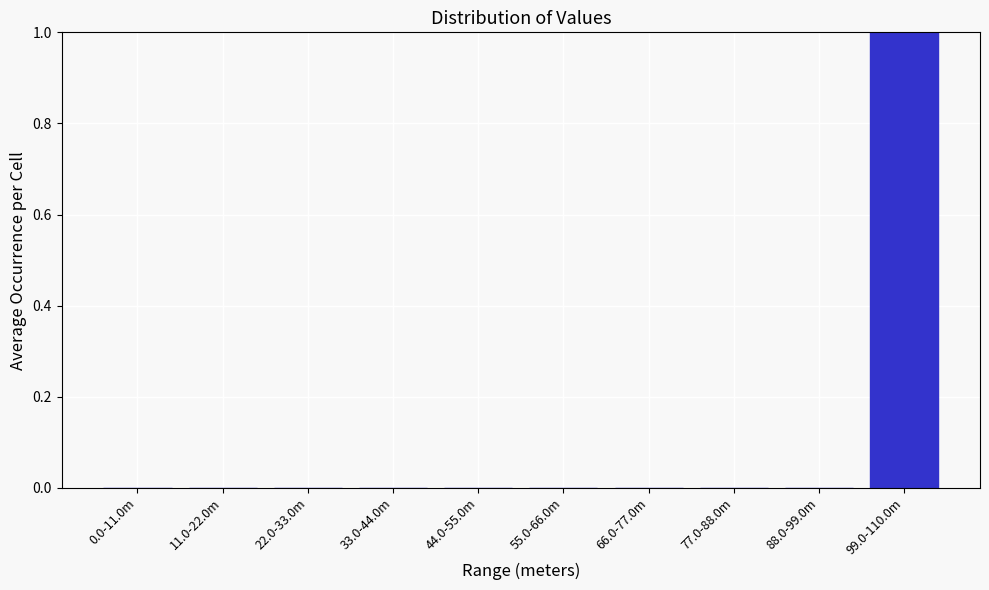

Reading left to right, list all the values displayed in this chart.

0.0-11.0m=0	11.0-22.0m=0	22.0-33.0m=0	33.0-44.0m=0	44.0-55.0m=0	55.0-66.0m=0	66.0-77.0m=0	77.0-88.0m=0	88.0-99.0m=0	99.0-110.0m=1